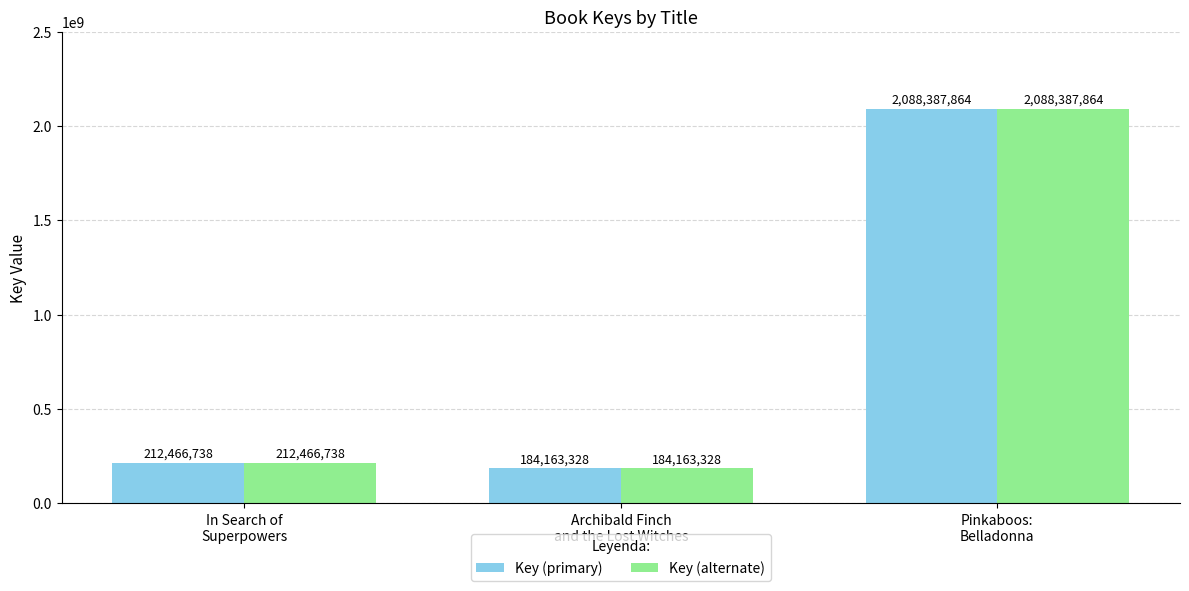

Are the bars horizontal?

No